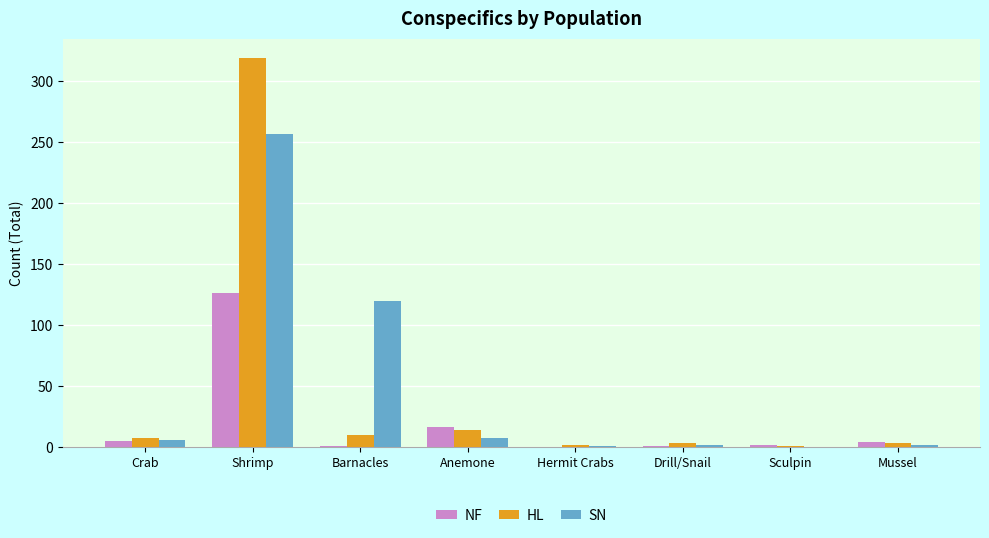

The NF series shows 1 at Drill/Snail. True or false?

True